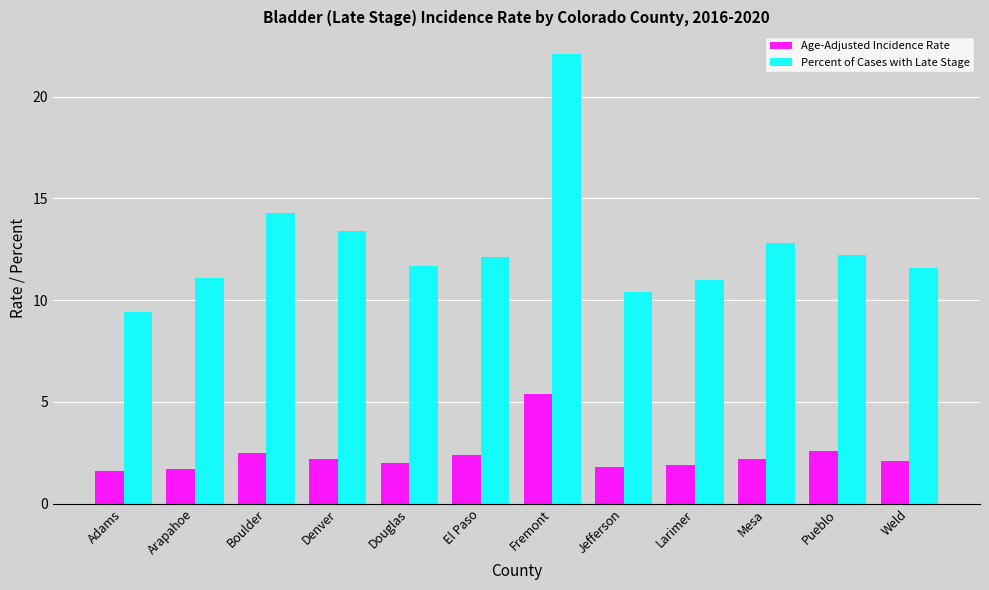

Which label corresponds to the largest value in the chart?

Fremont